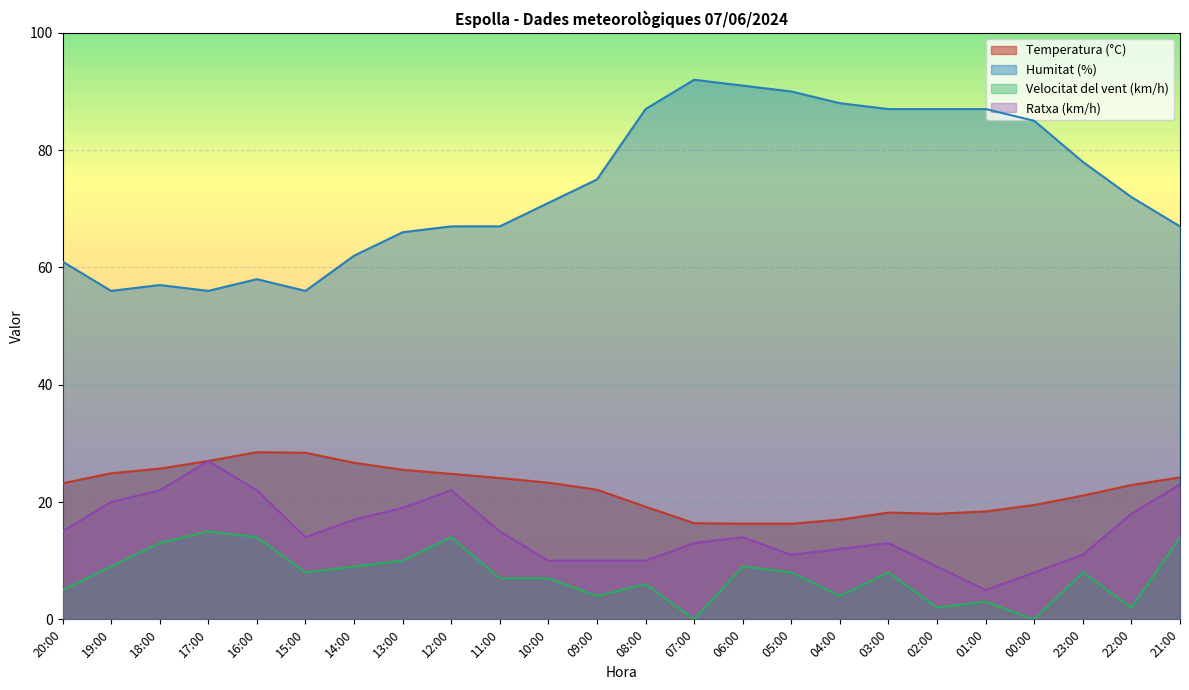

What are all the series names shown in the legend?

Temperatura (°C), Humitat (%), Velocitat del vent (km/h), Ratxa (km/h)